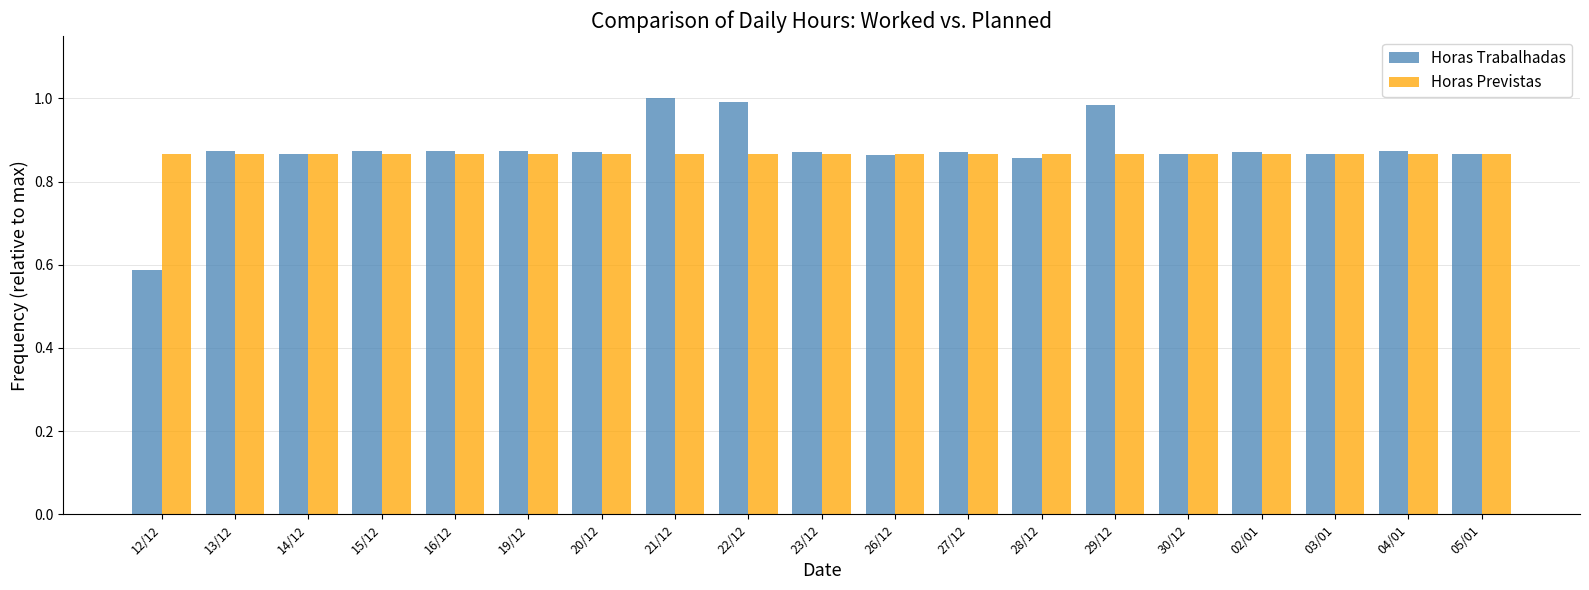

What is the total value across all series at 03/01?

1.7